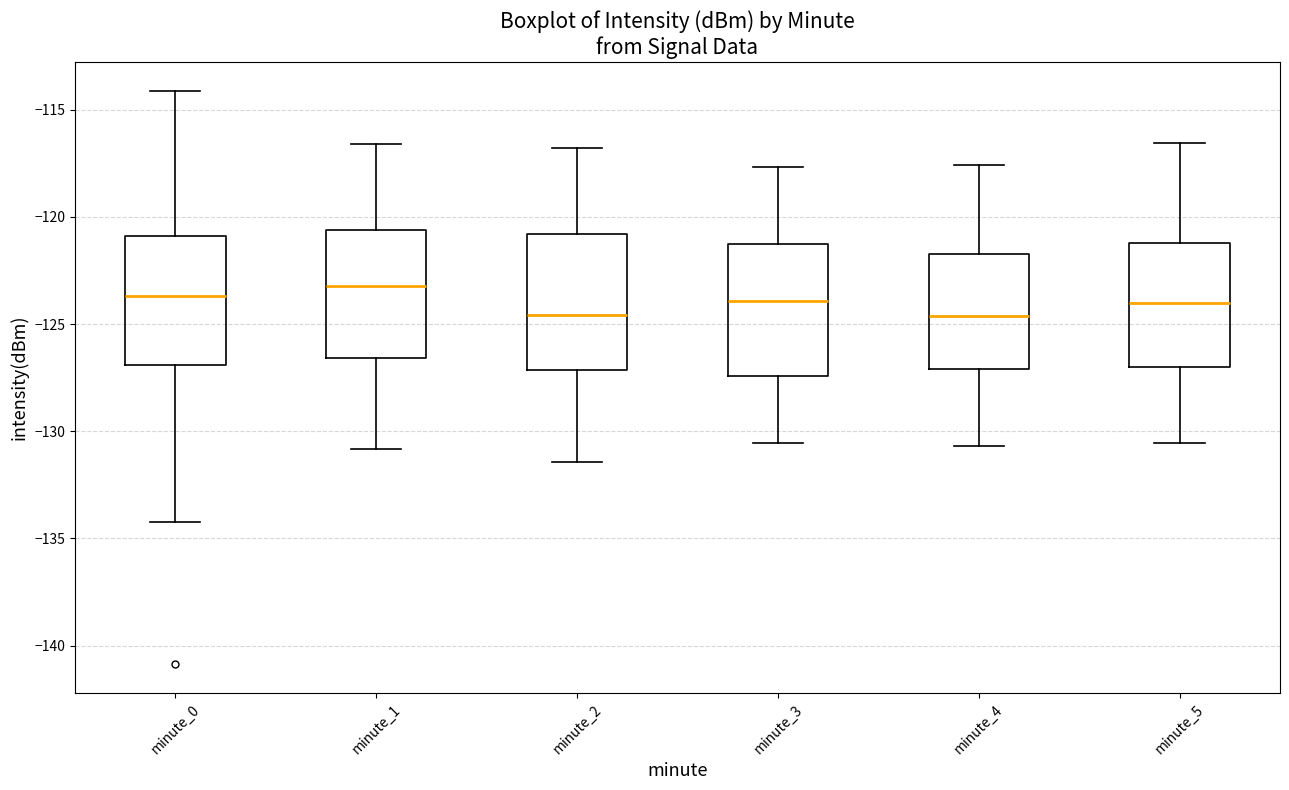

Reading left to right, read every box against the y-axis: the position of its median line, the range the box covers, and the ends of its whiskers. The values are not printed on the chart, so give them approximately, as read against the axis.

minute_0: median -123.5, box -127.0 to -121.0, whiskers -134.0 to -114.0
minute_1: median -123.0, box -126.5 to -120.5, whiskers -131.0 to -116.5
minute_2: median -124.5, box -127.0 to -121.0, whiskers -131.5 to -117.0
minute_3: median -124.0, box -127.5 to -121.5, whiskers -130.5 to -117.5
minute_4: median -124.5, box -127.0 to -121.5, whiskers -130.5 to -117.5
minute_5: median -124.0, box -127.0 to -121.0, whiskers -130.5 to -116.5